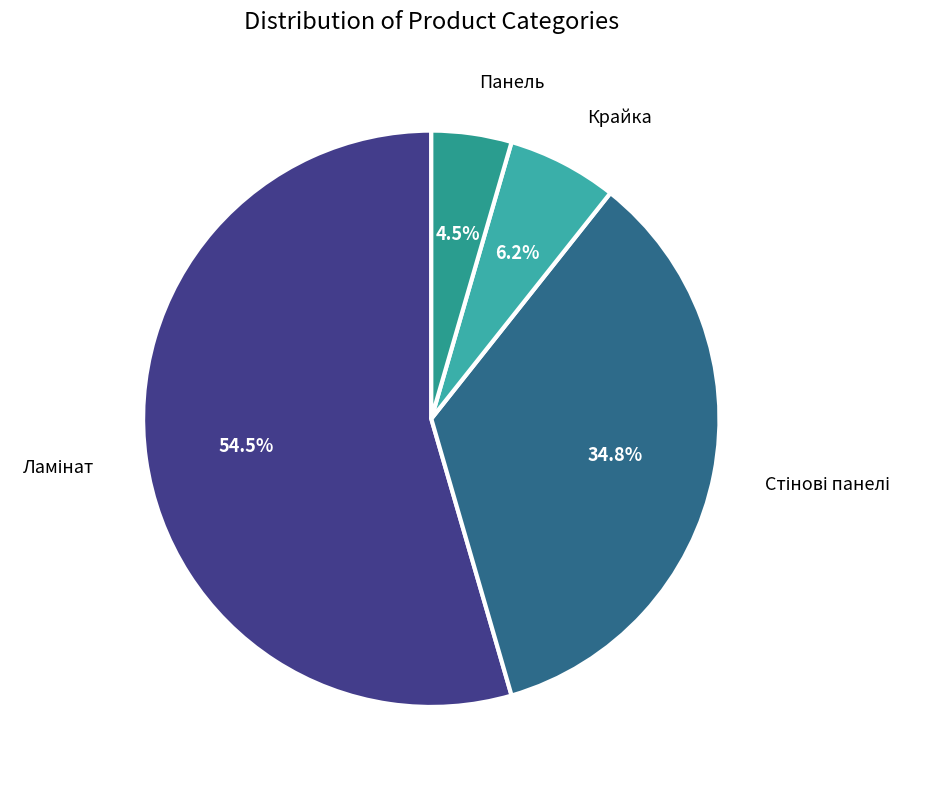

Between Стінові панелі and Крайка, which is larger?

Стінові панелі